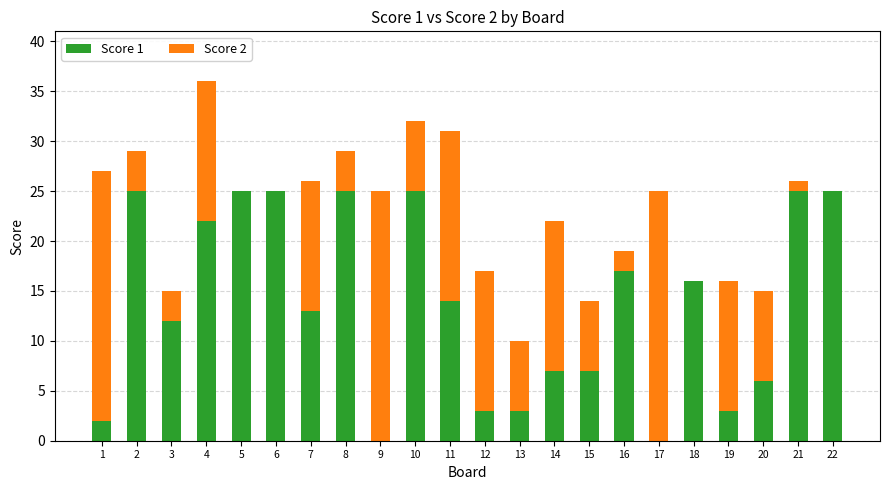

Does the chart contain stacked bars?

Yes